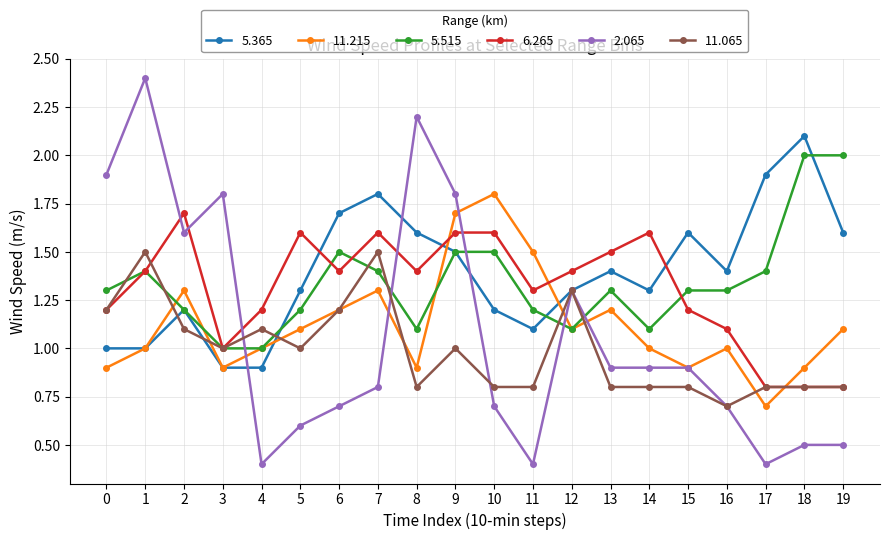

Which category has the highest value in the 11.215 series?

10